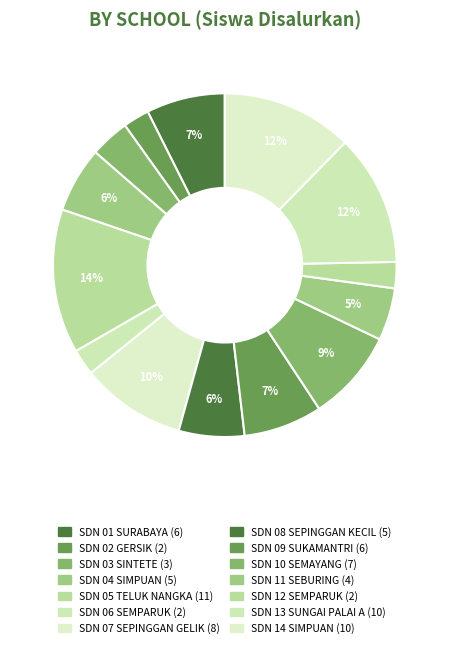

Count the number of slices in the pie.

14